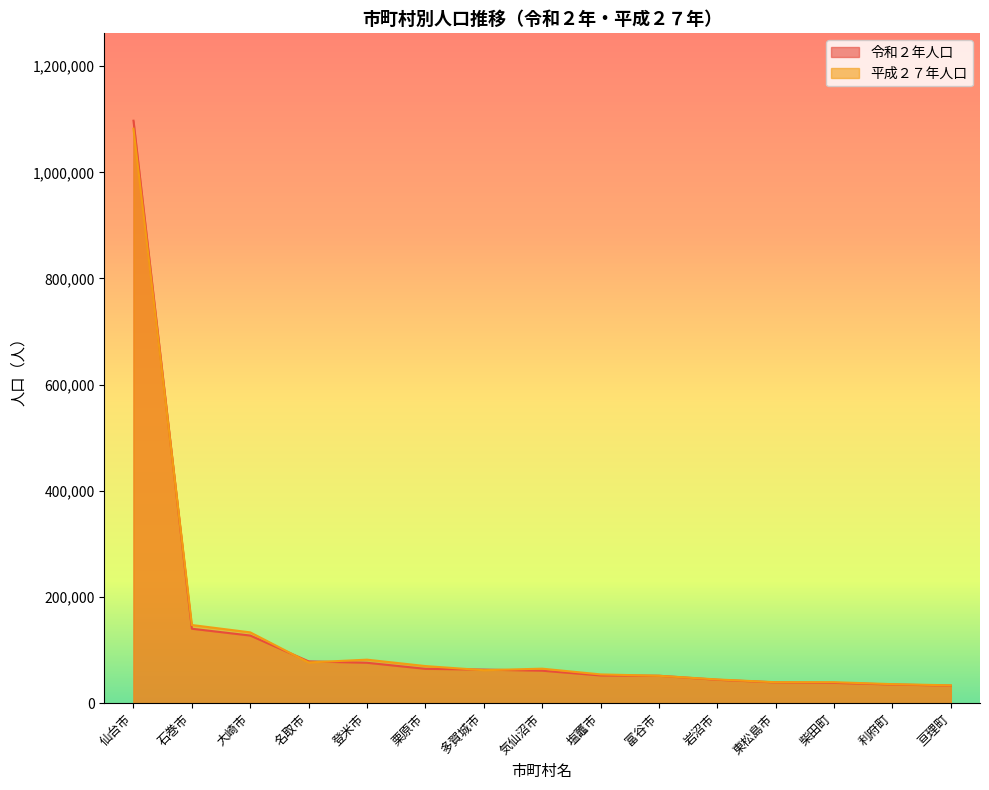

Rank the categories by 令和２年人口 value from lowest to highest.

亘理町, 利府町, 柴田町, 東松島市, 岩沼市, 富谷市, 塩竈市, 気仙沼市, 多賀城市, 栗原市, 登米市, 名取市, 大崎市, 石巻市, 仙台市